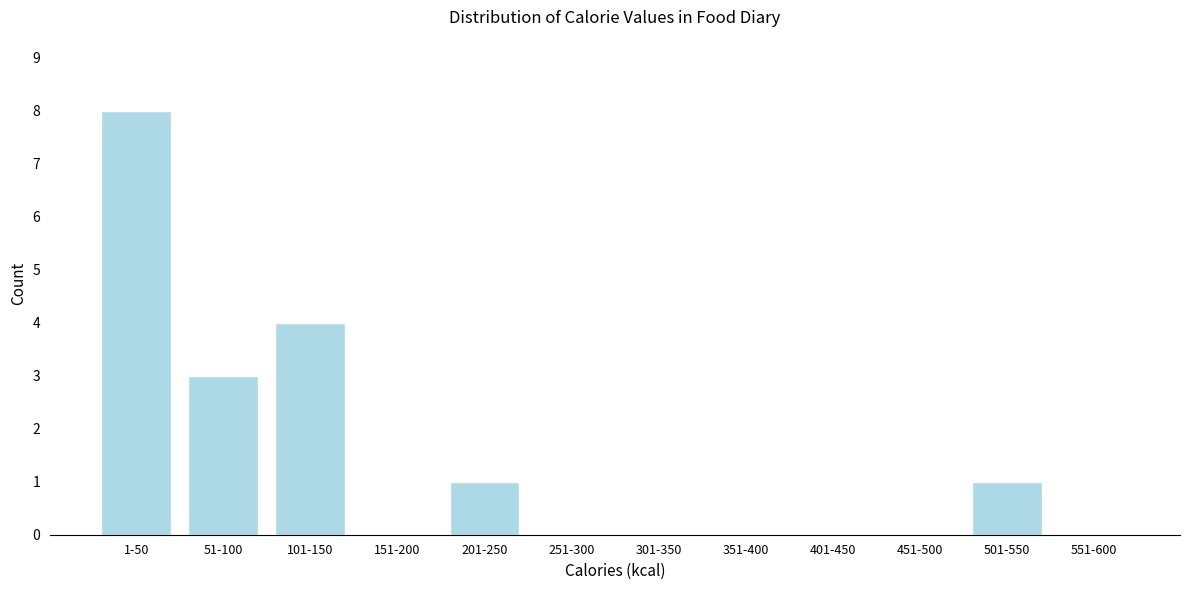

Reading left to right, transcribe all the data shown in this chart.

1-50=8	51-100=3	101-150=4	151-200=0	201-250=1	251-300=0	301-350=0	351-400=0	401-450=0	451-500=0	501-550=1	551-600=0